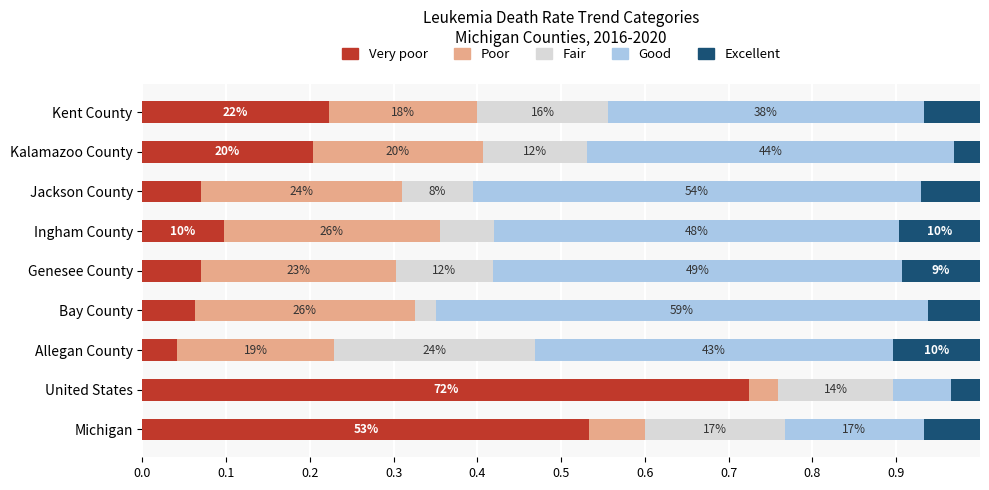

What is the average value of the Good series?

0.4